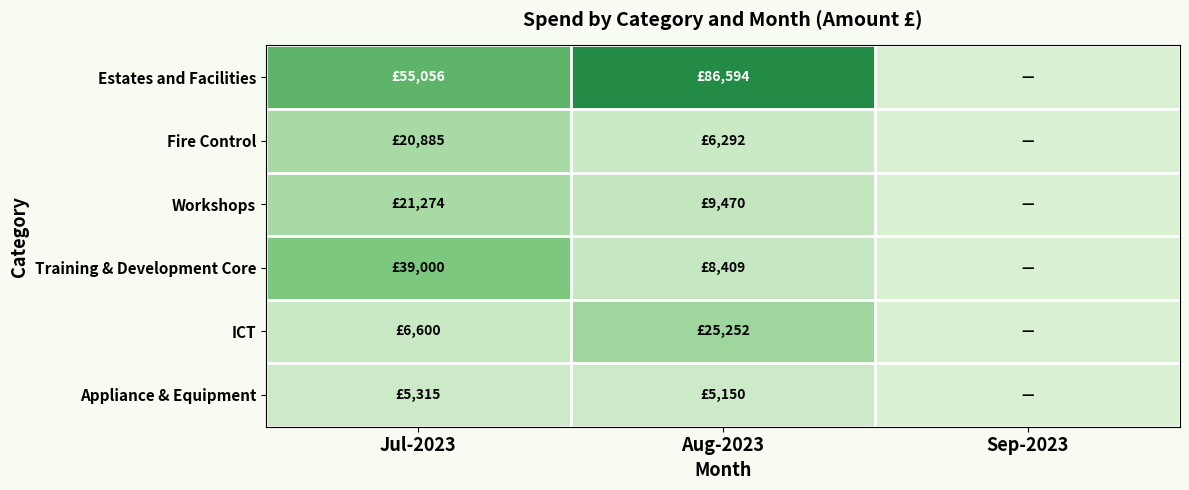

At which category does the chart reach its minimum across all series?

Sep-2023